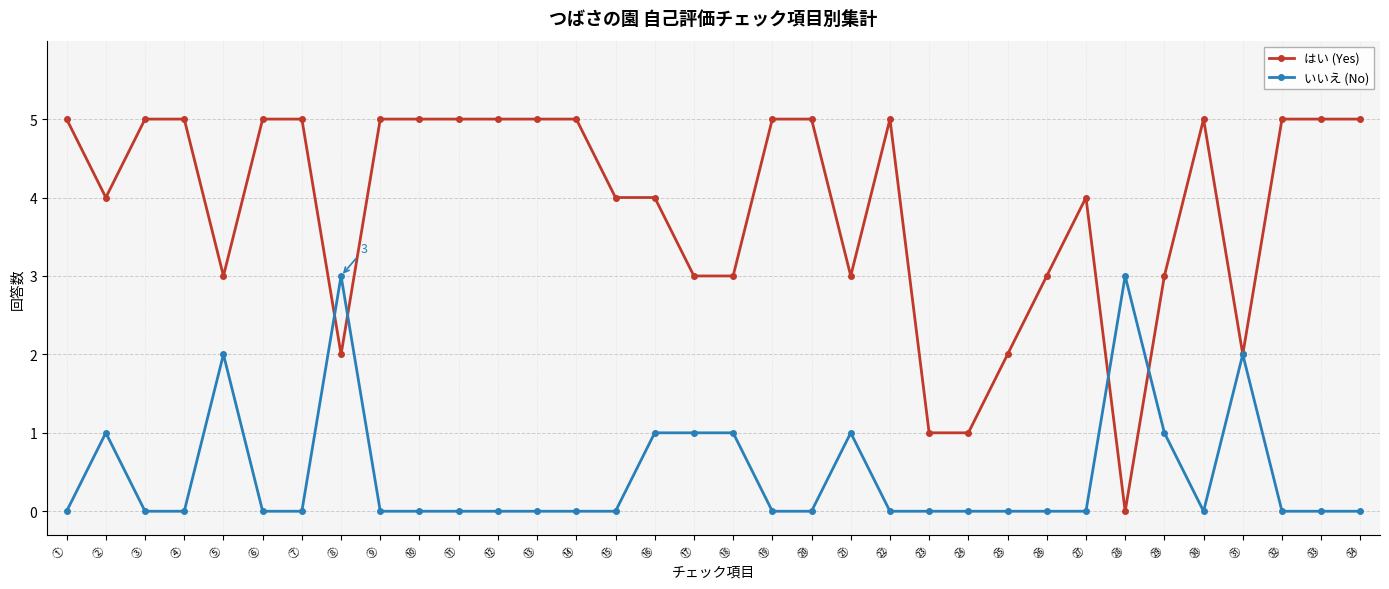

Between which two adjacent categories do はい (Yes) and いいえ (No) first intersect?

⑦ and ⑧